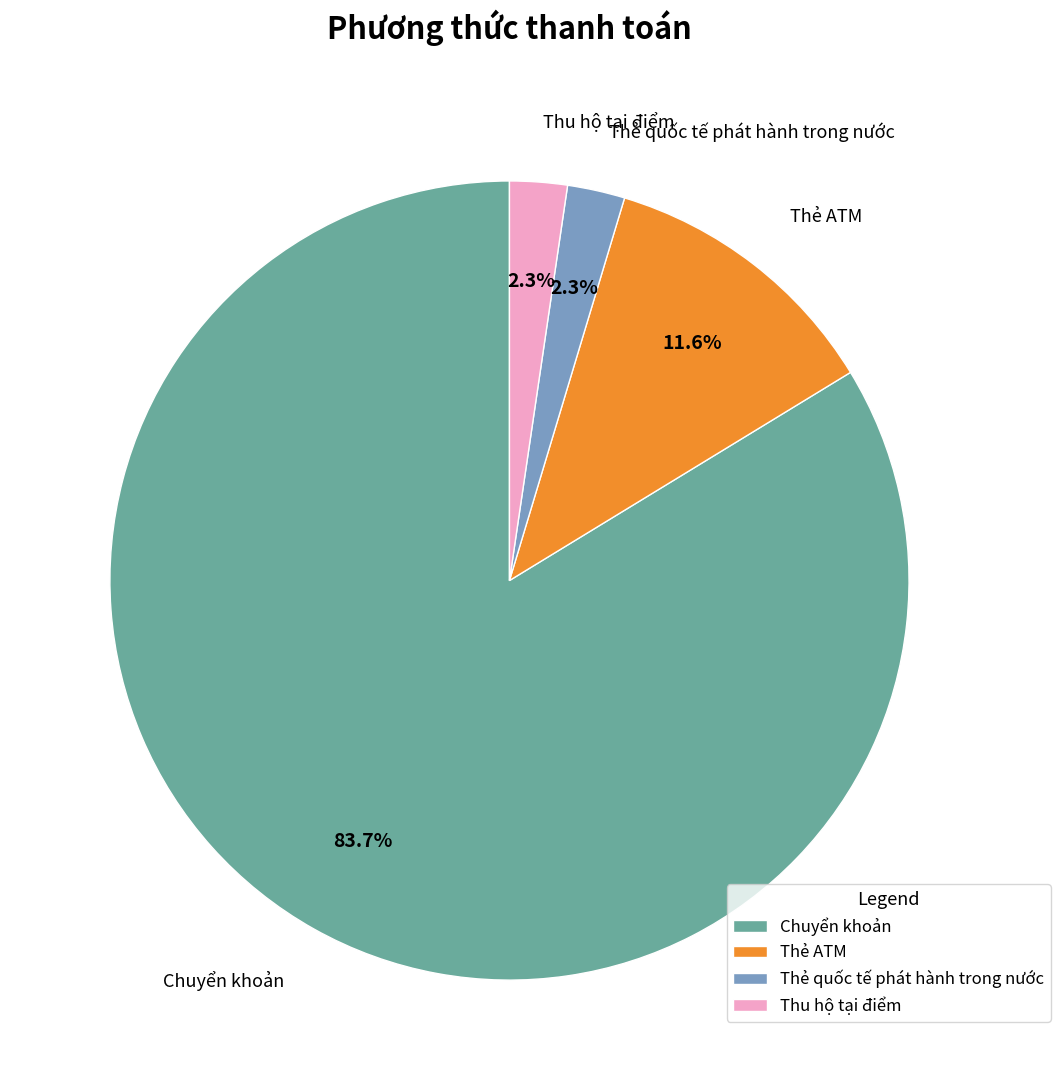

Between Thẻ quốc tế phát hành trong nước and Chuyển khoản, which is larger?

Chuyển khoản